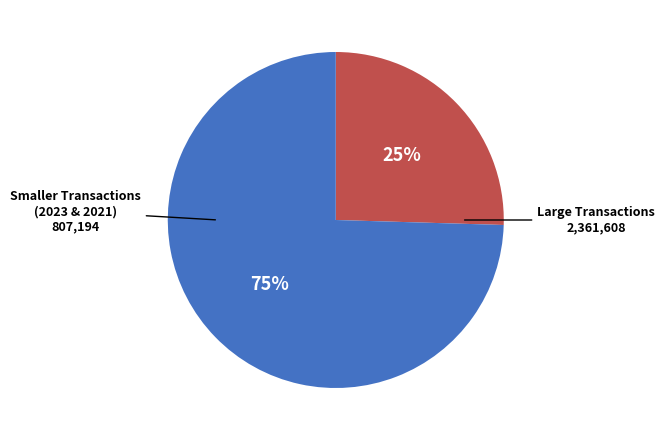

Is there a majority slice in this chart?

Yes